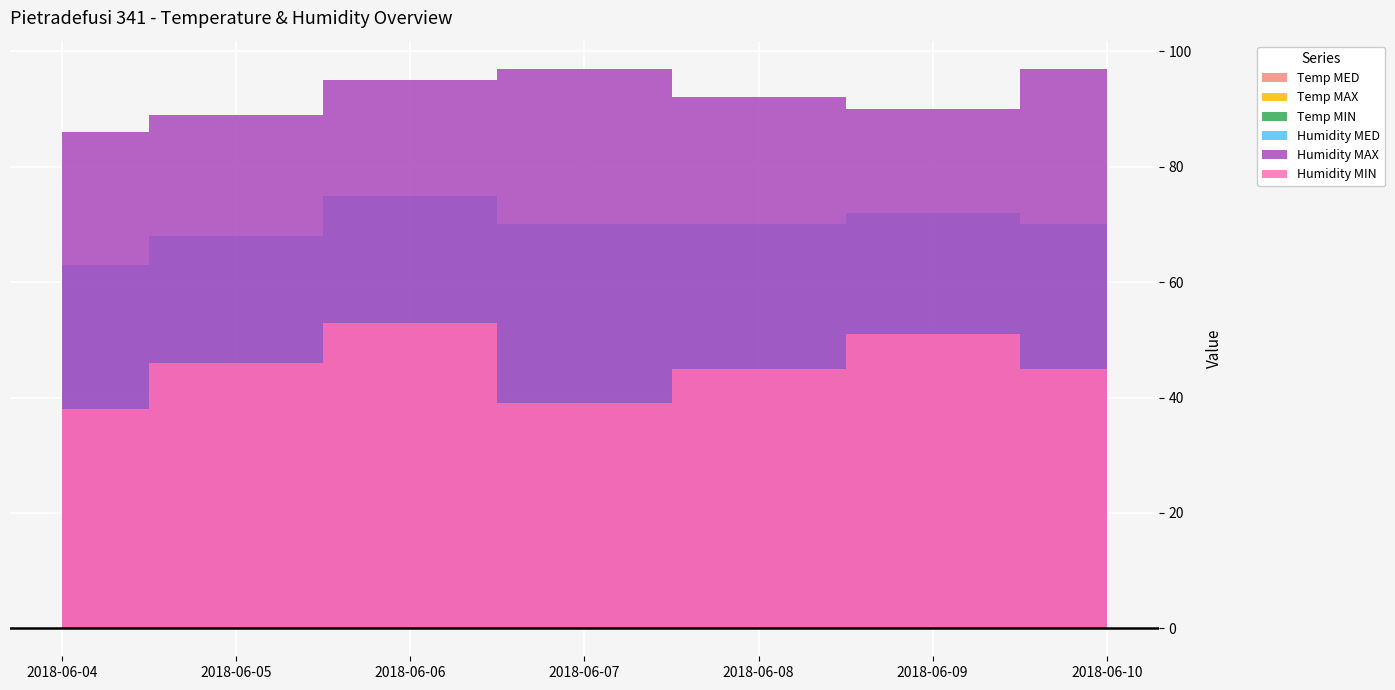

How many lines are shown in the chart?

6